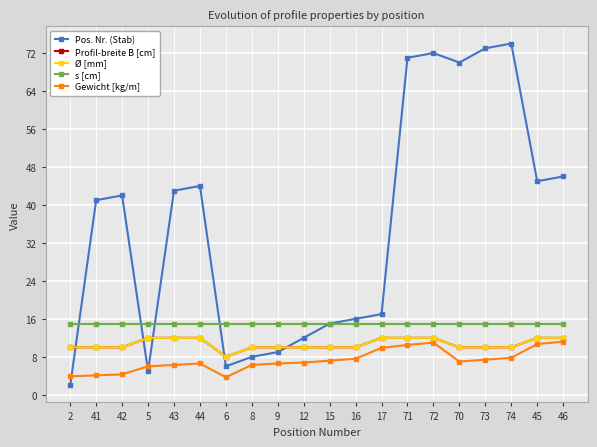

Between 45 and 6, which is larger?

45